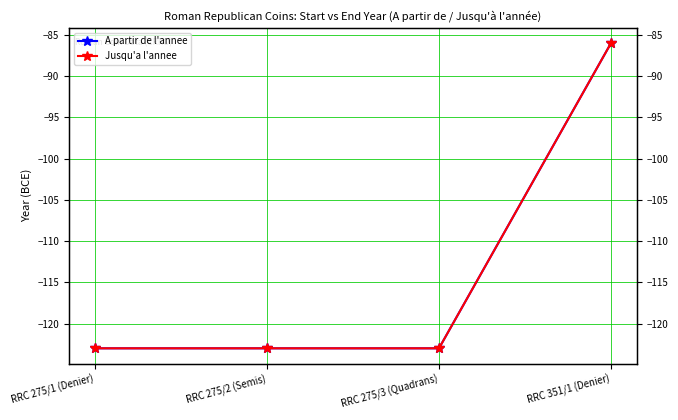

Which label corresponds to the smallest value in the chart?

RRC 275/1 (Denier)